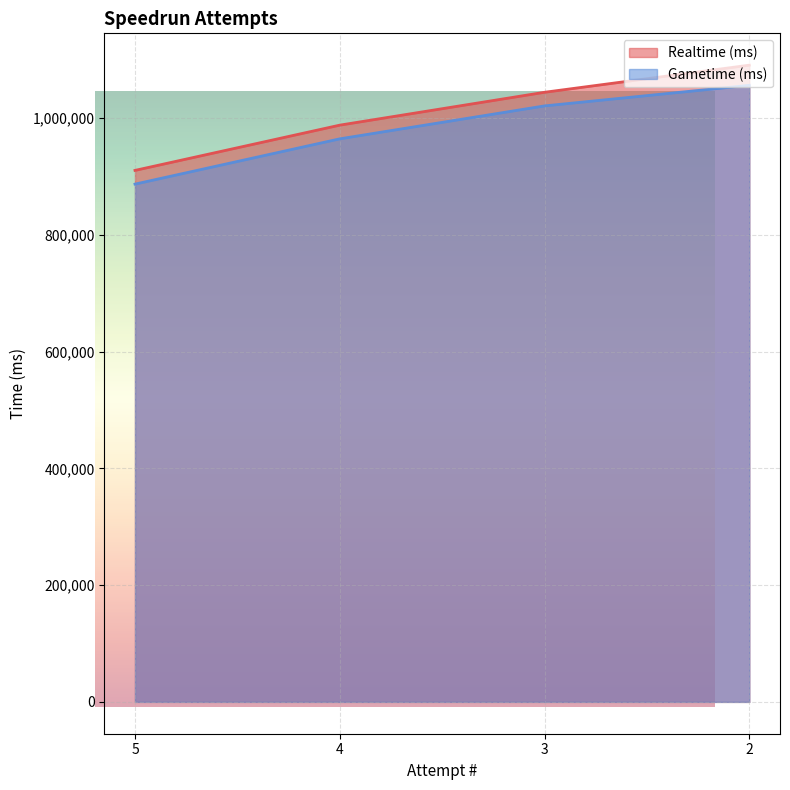

True or false: Realtime (ms) and Gametime (ms) cross at least once.

False